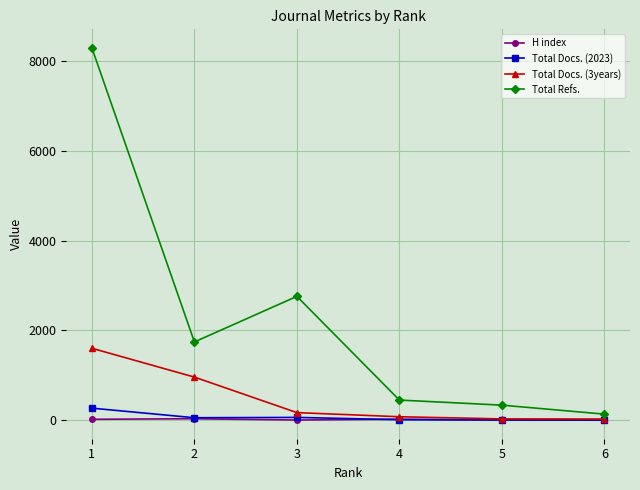

List the series in order of their peak value, lowest first.

H index, Total Docs. (2023), Total Docs. (3years), Total Refs.